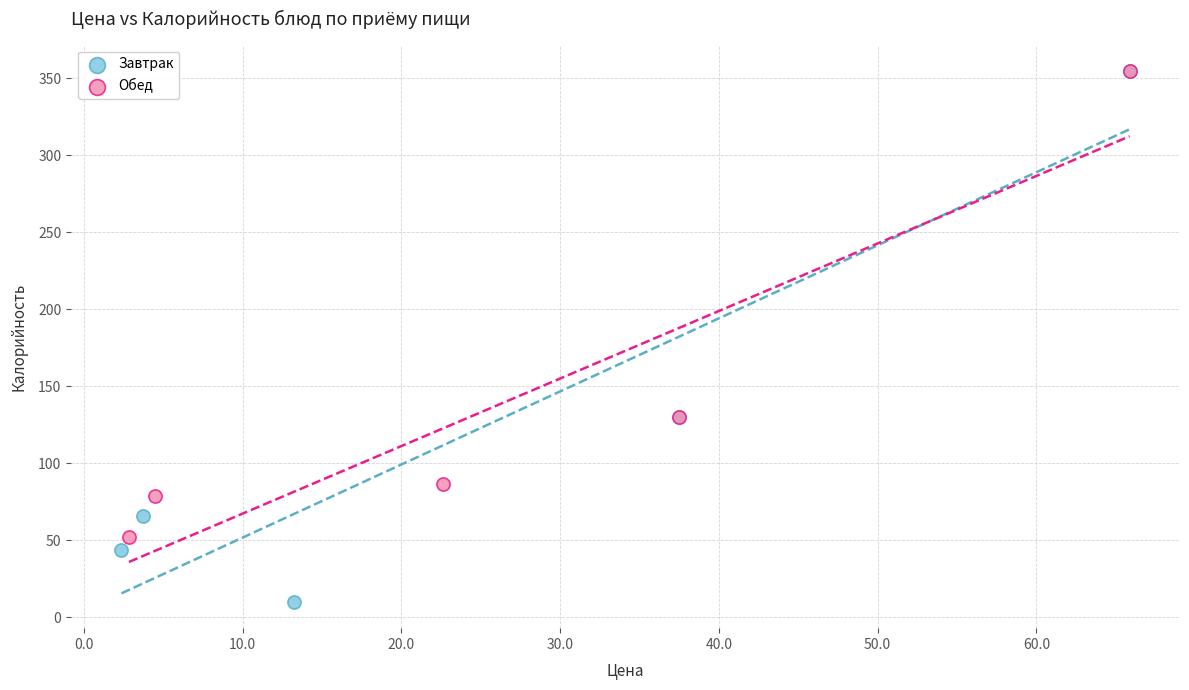

What are all the series names shown in the legend?

Завтрак, Обед